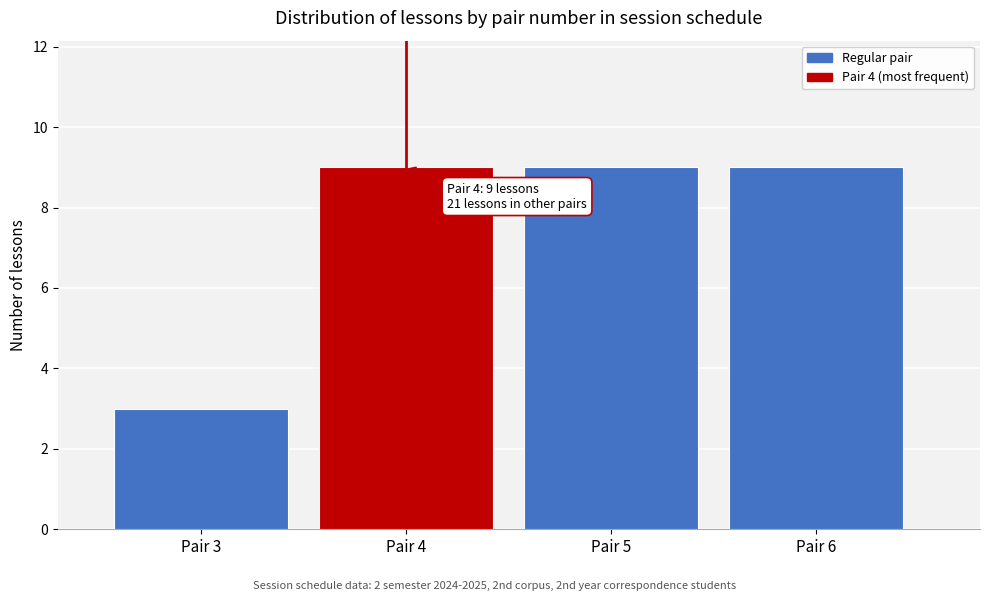

Reading left to right, list all the values displayed in this chart.

3	9	9	9